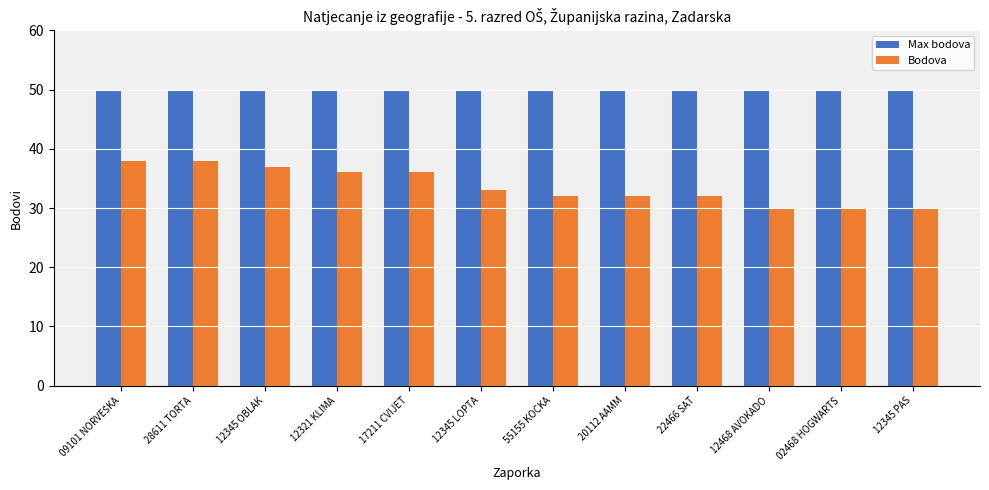

What is the minimum value shown in the chart?

30